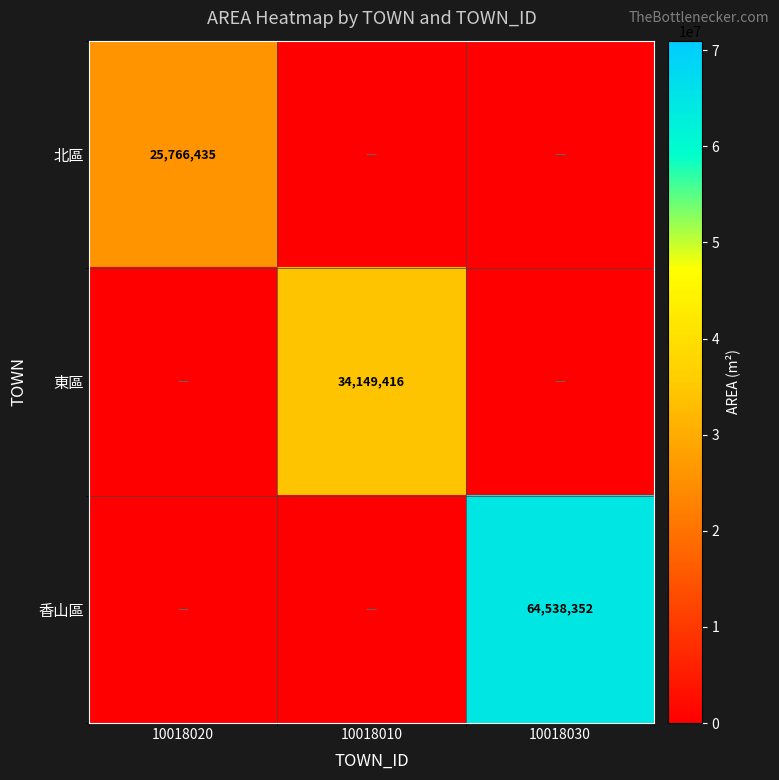

The value of 北區 at 10018020 is 25766435. True or false?

True